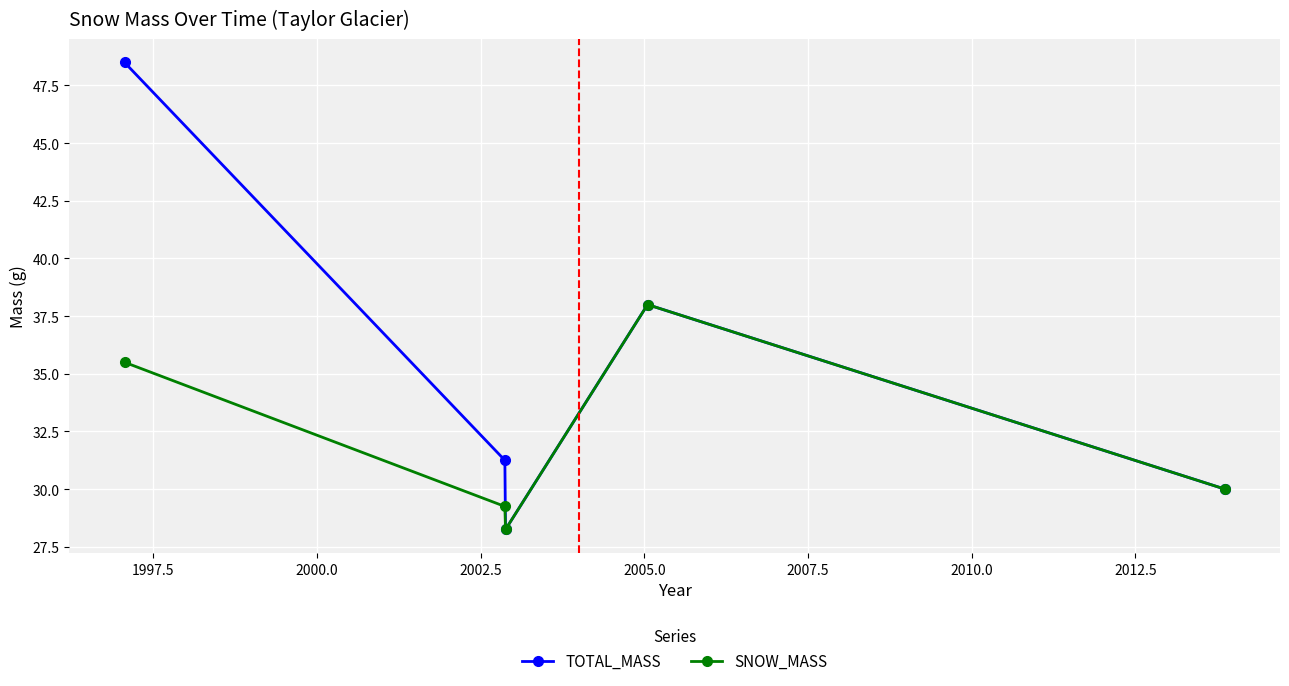

What is the maximum value shown in the chart?

48.5